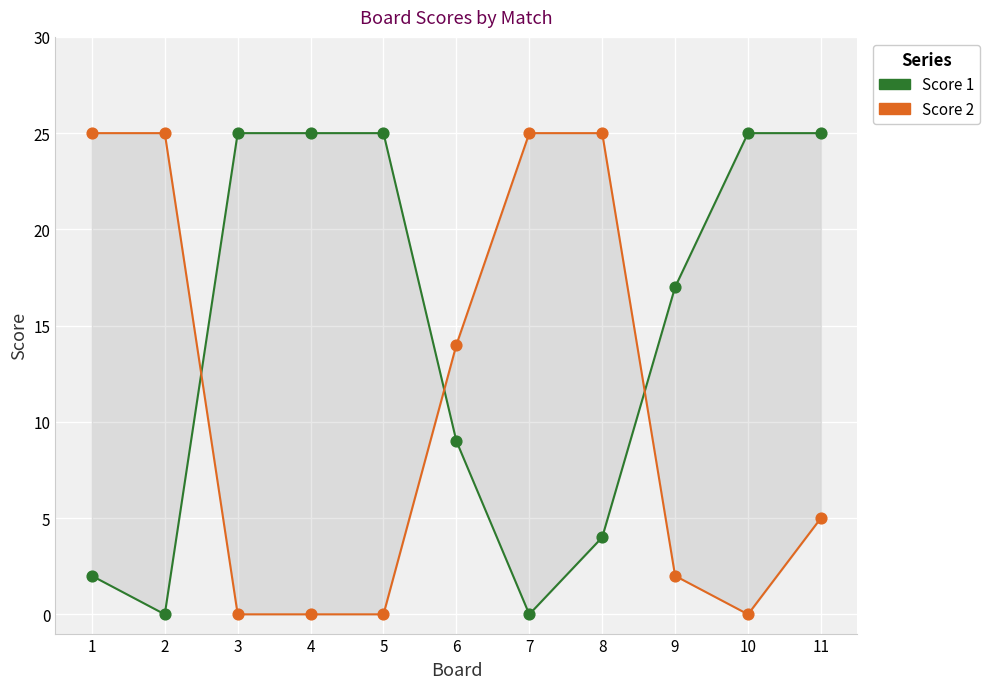

What are all the series names shown in the legend?

Score 1, Score 2